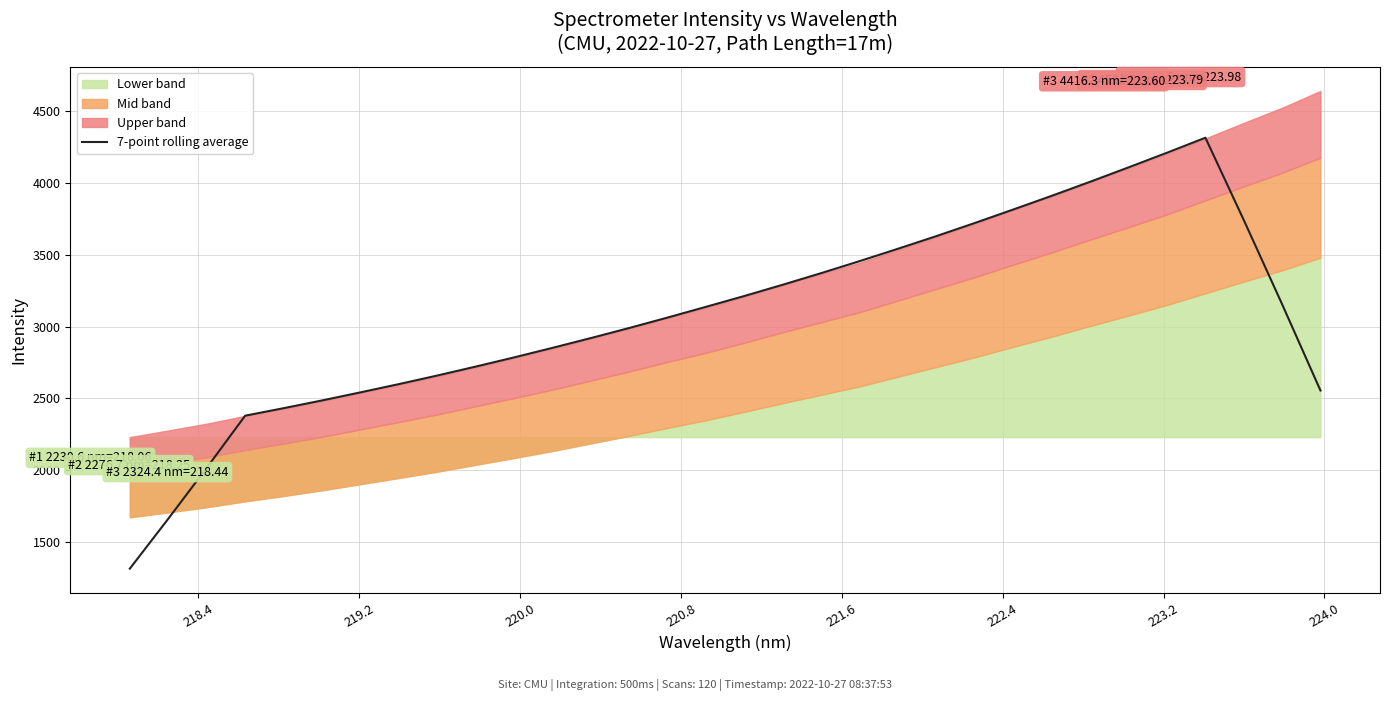

What is the maximum value for 7-point rolling average?

4313.2